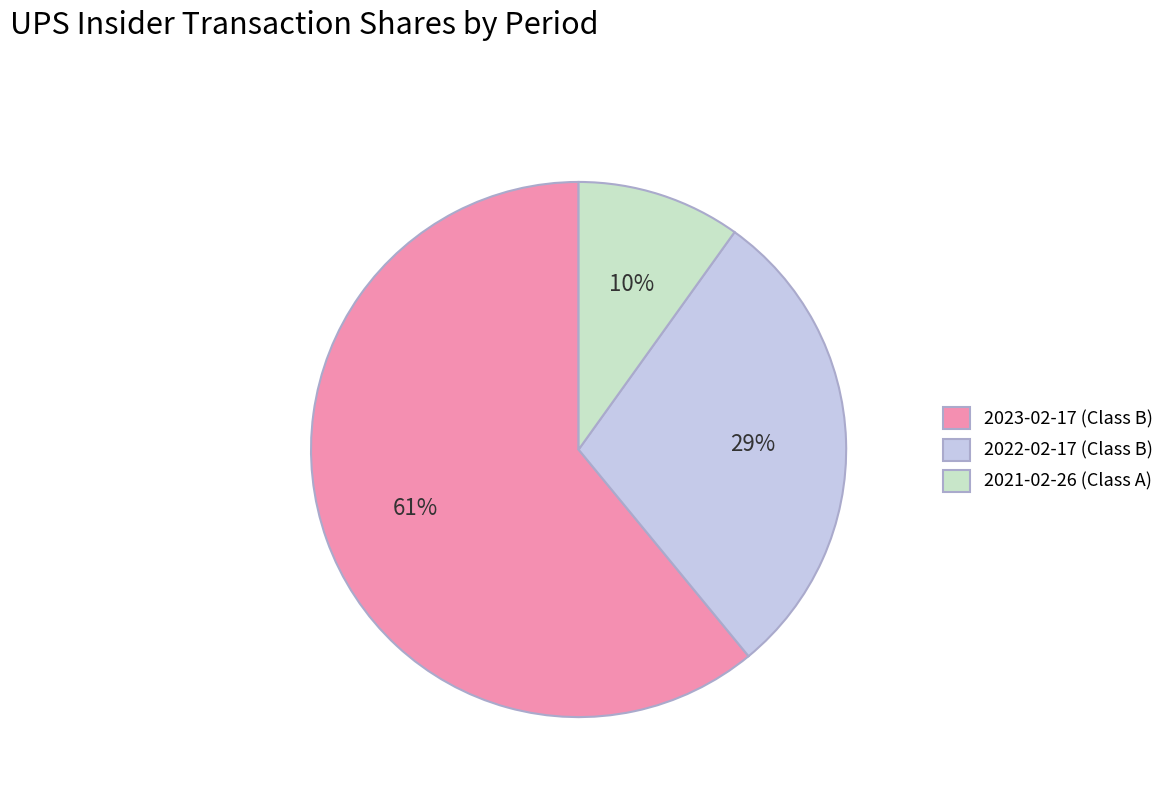

To the nearest percent, what is the combined percentage of 2023-02-17 (Class B) and 2021-02-26 (Class A)?

71%